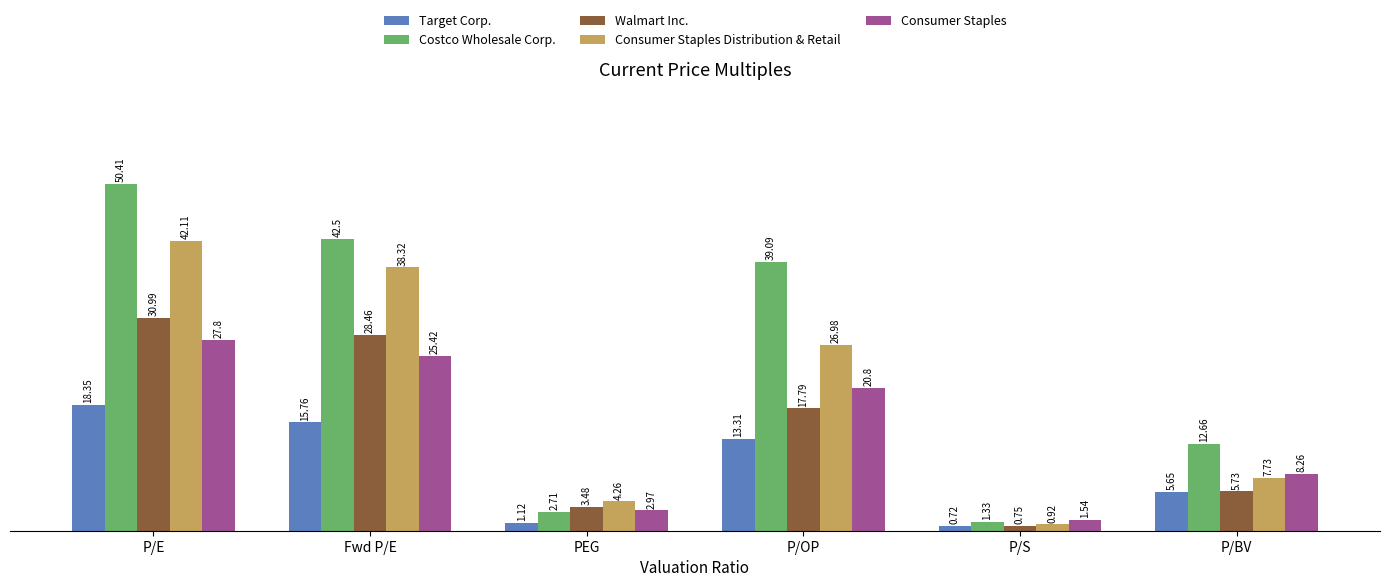

List the series in order of their peak value, highest first.

Costco Wholesale Corp., Consumer Staples Distribution & Retail, Walmart Inc., Consumer Staples, Target Corp.